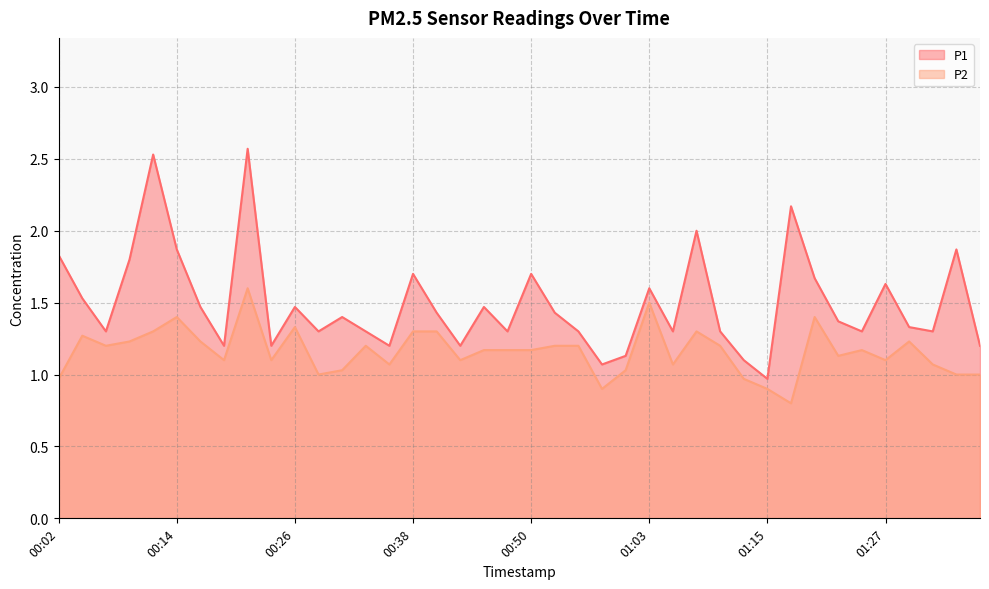

What is the average value of the P1 series?

1.5